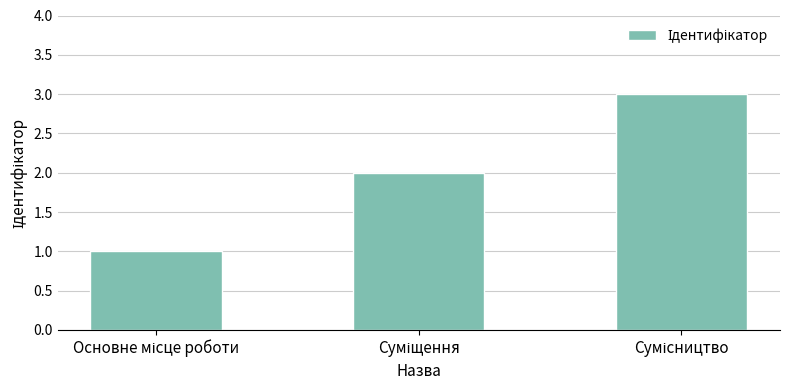

What is the difference between the maximum and minimum values?

2